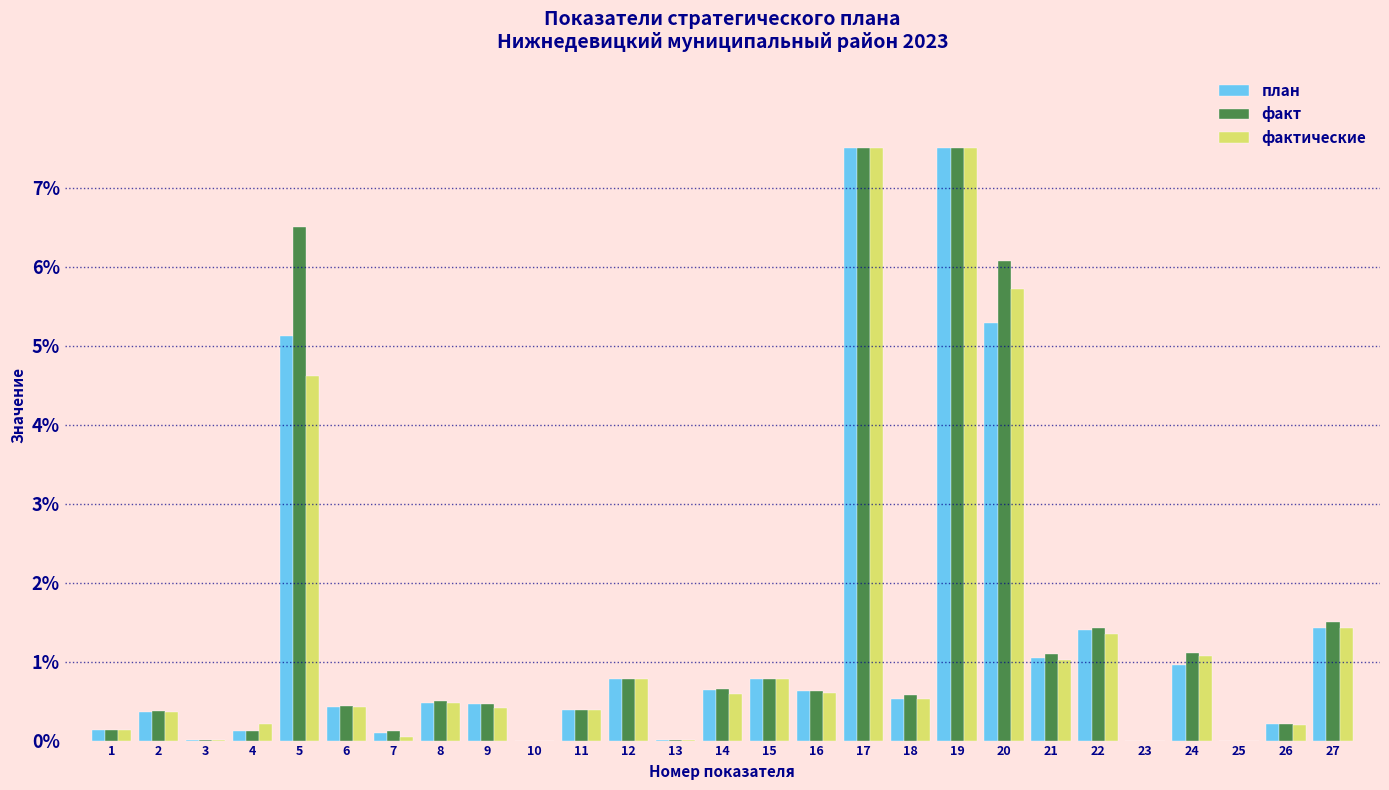

What is the sum of the факт values at 20 and 26?

6.3